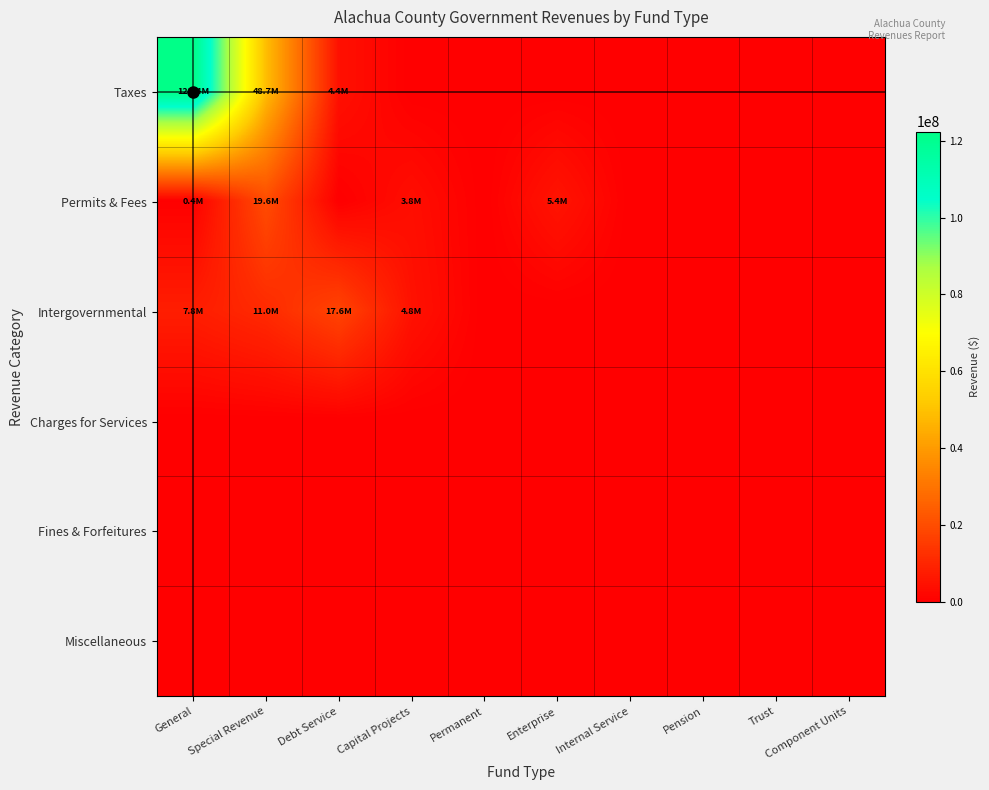

What is the total value across all series at Enterprise?

5402645